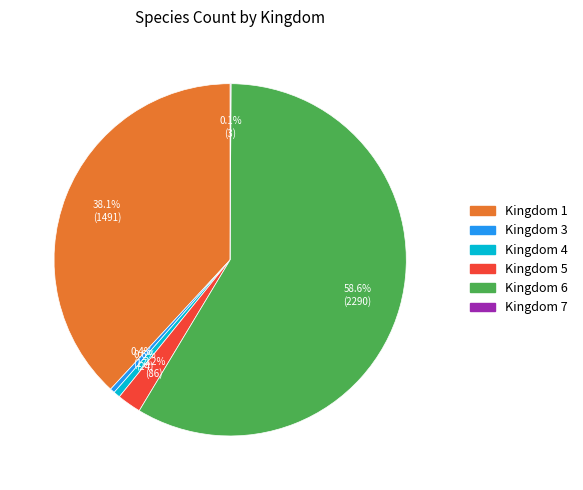

Does any single category account for the majority?

Yes